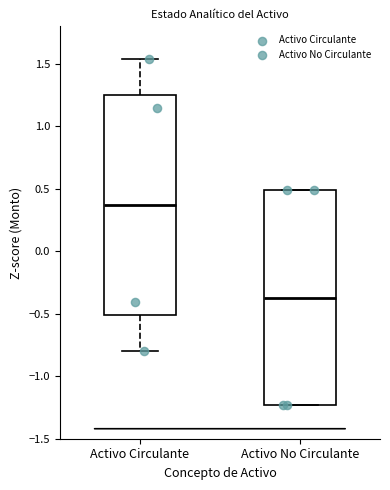

Where does the median line of the box for Activo Circulante sit on the y-axis? The values are not printed on the chart, so give them approximately, as read against the axis.

0.35